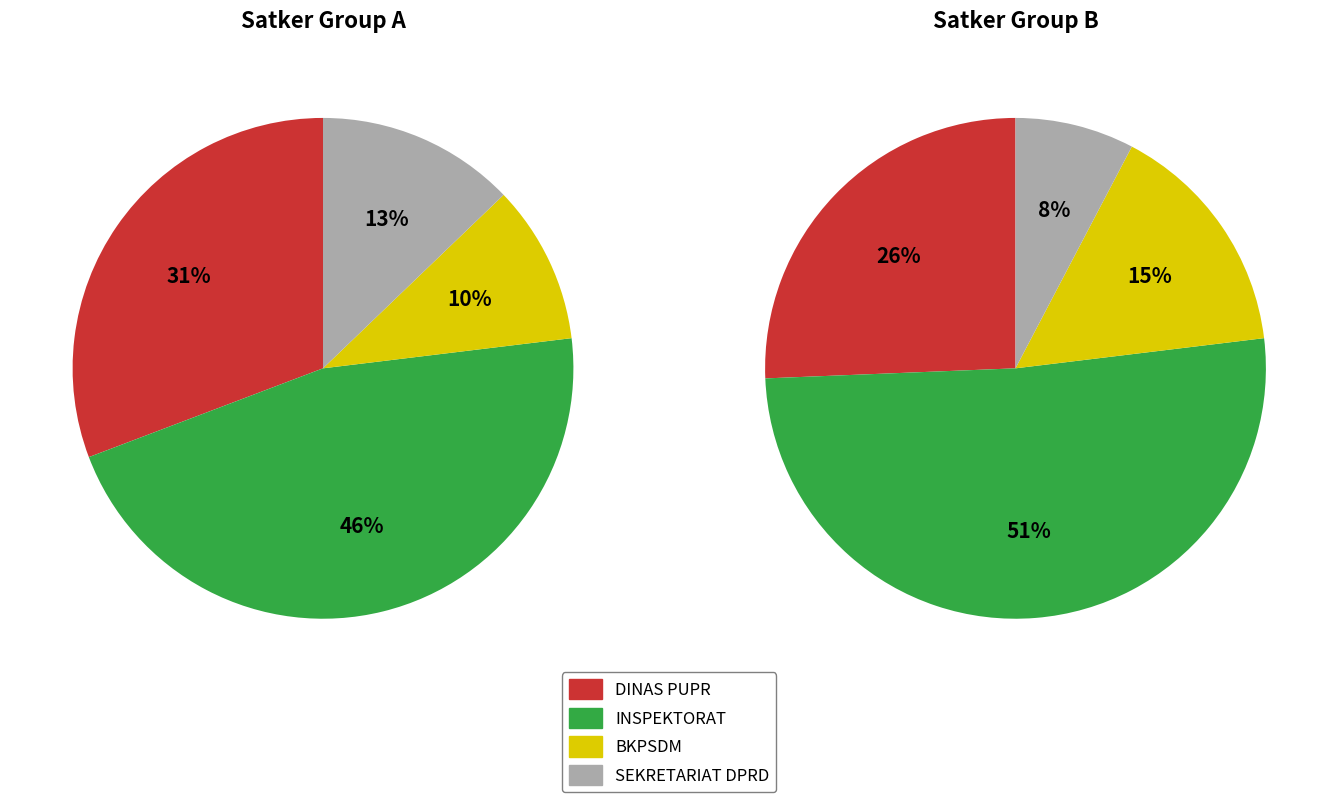

Which category has the smallest portion of the pie?

BADAN KEPEGAWAIAN DAN PENGEMBANGAN SUMBER DAYA MANUSIA